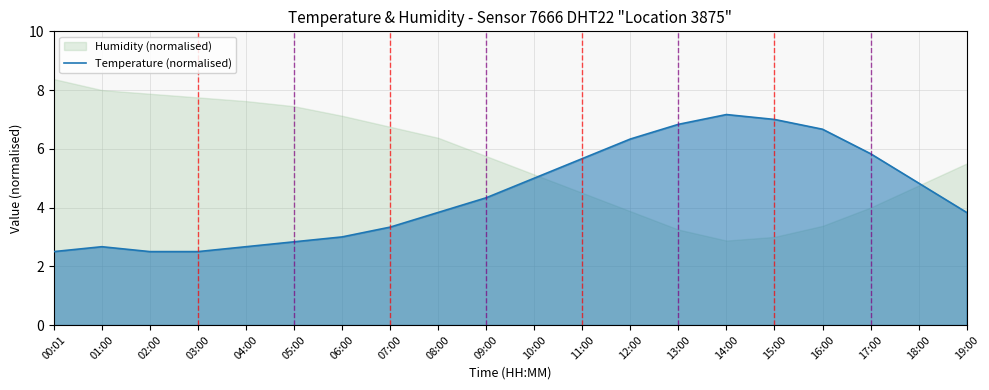

Reading right to left, list all the values displayed in this chart.

3.8	4.8	5.8	6.7	7.0	7.2	6.8	6.3	5.7	5.0	4.3	3.8	3.3	3.0	2.8	2.7	2.5	2.5	2.7	2.5